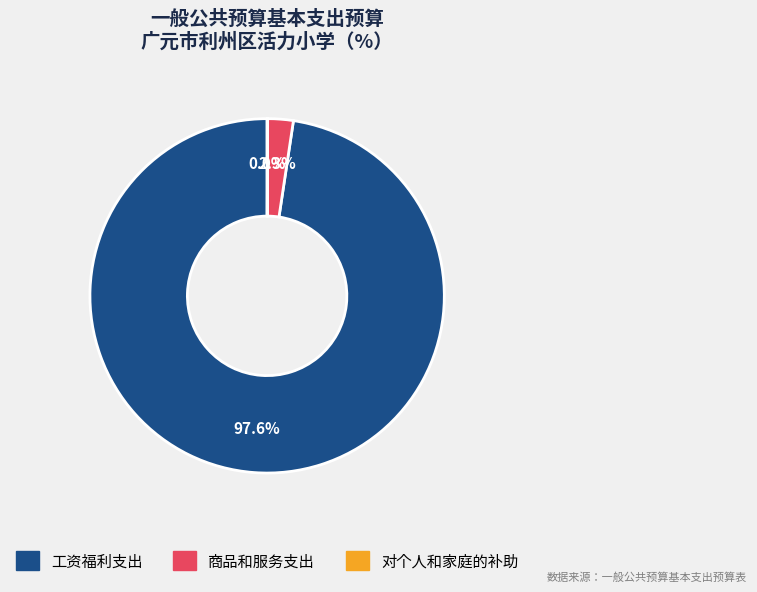

What percentage is NOT represented by 商品和服务支出?

97.7%